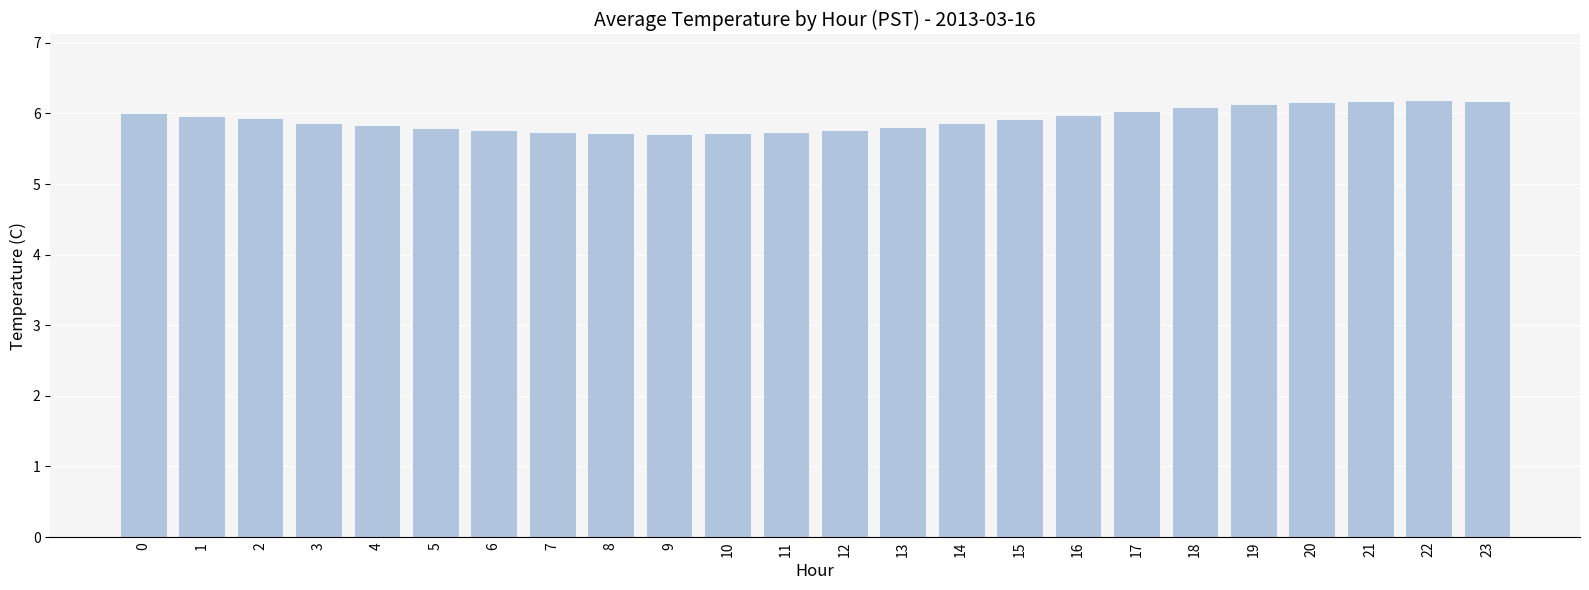

What is the sum of all values?

142.1